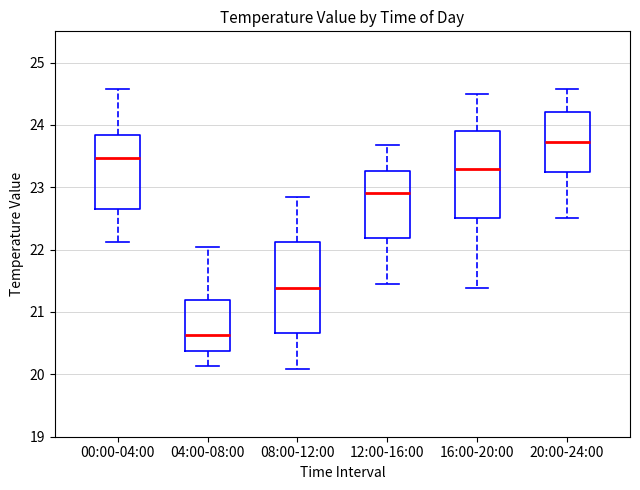

Which box has the highest median line?

20:00-24:00